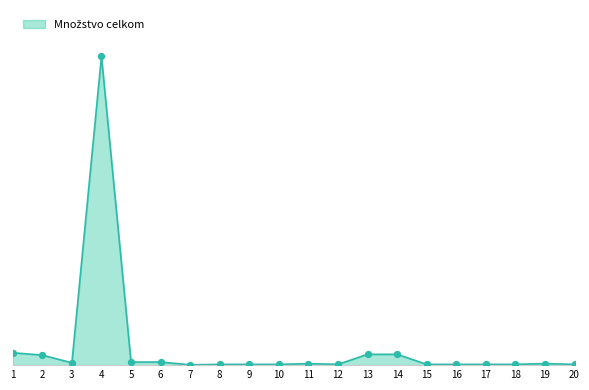

Which has a higher value, 11 or 7?

11